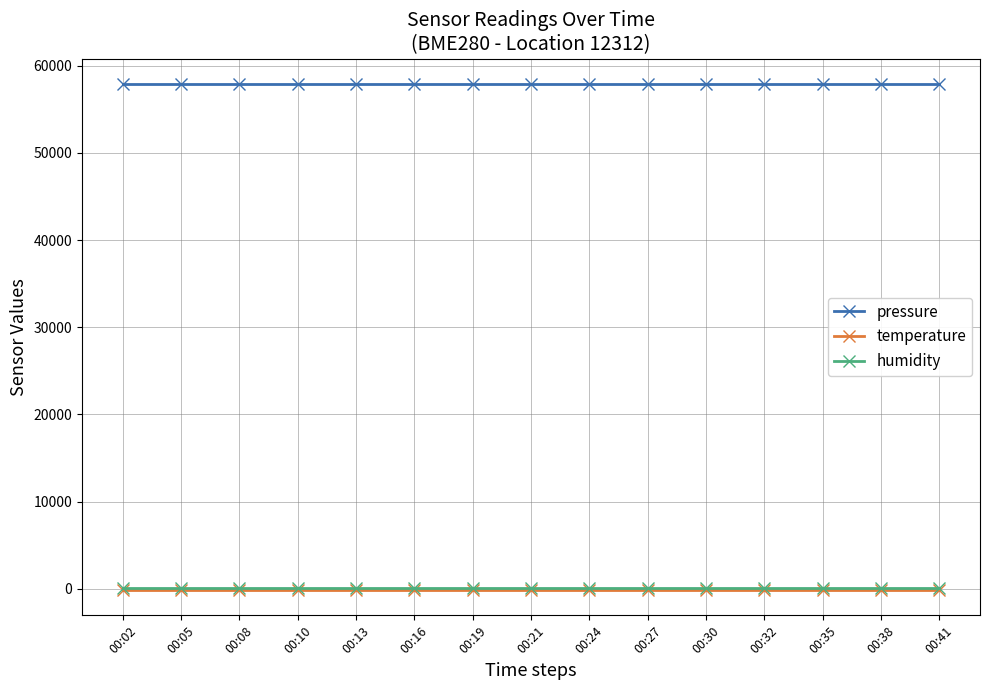

True or false: pressure and humidity cross at least once.

False